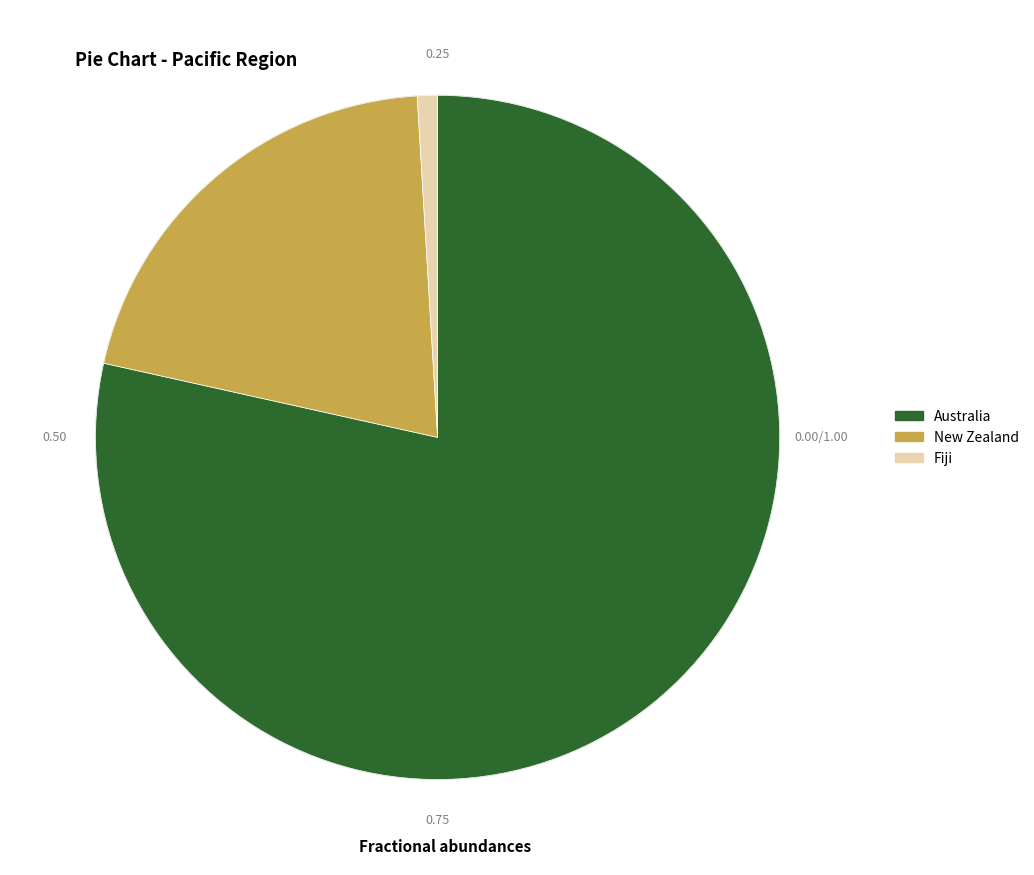

Rank the categories by value from highest to lowest.

Australia, New Zealand, Fiji